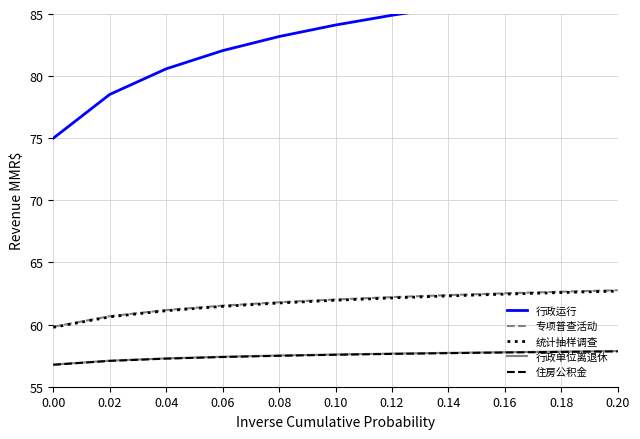

Where does the 行政运行 series first go above 84?

0.10